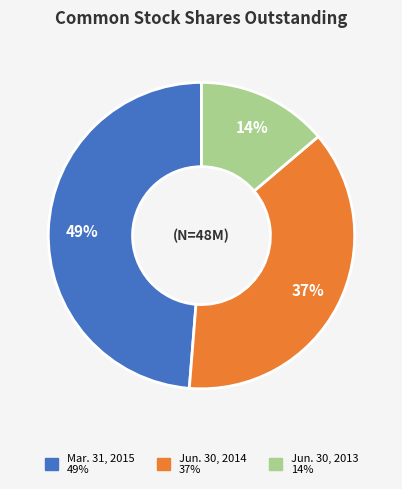

How many slices are in this pie chart?

3